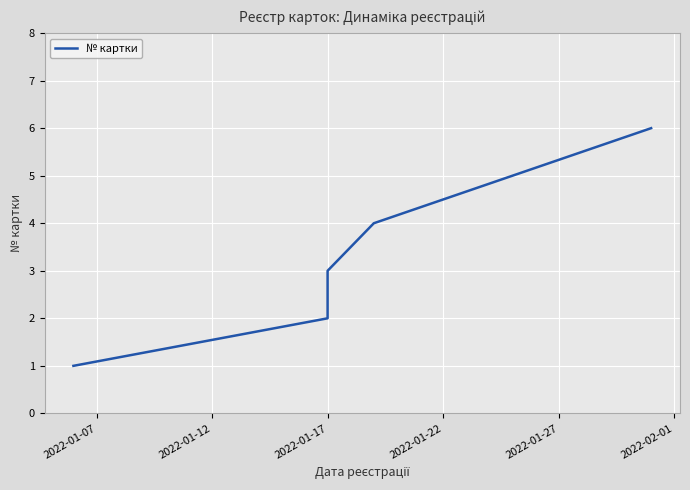

Between 2022-01-12 and 2022-01-17, which is larger?

2022-01-17